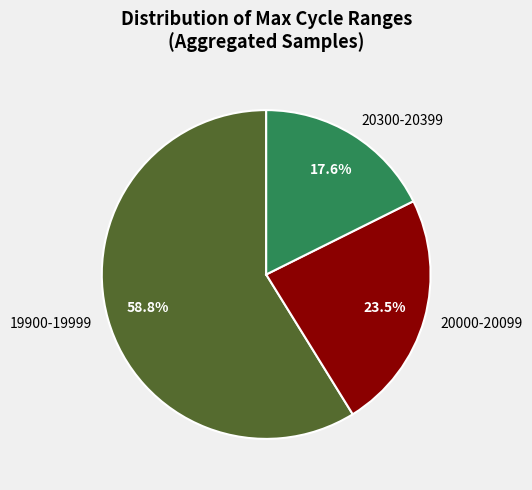

How many segments does this pie chart have?

3